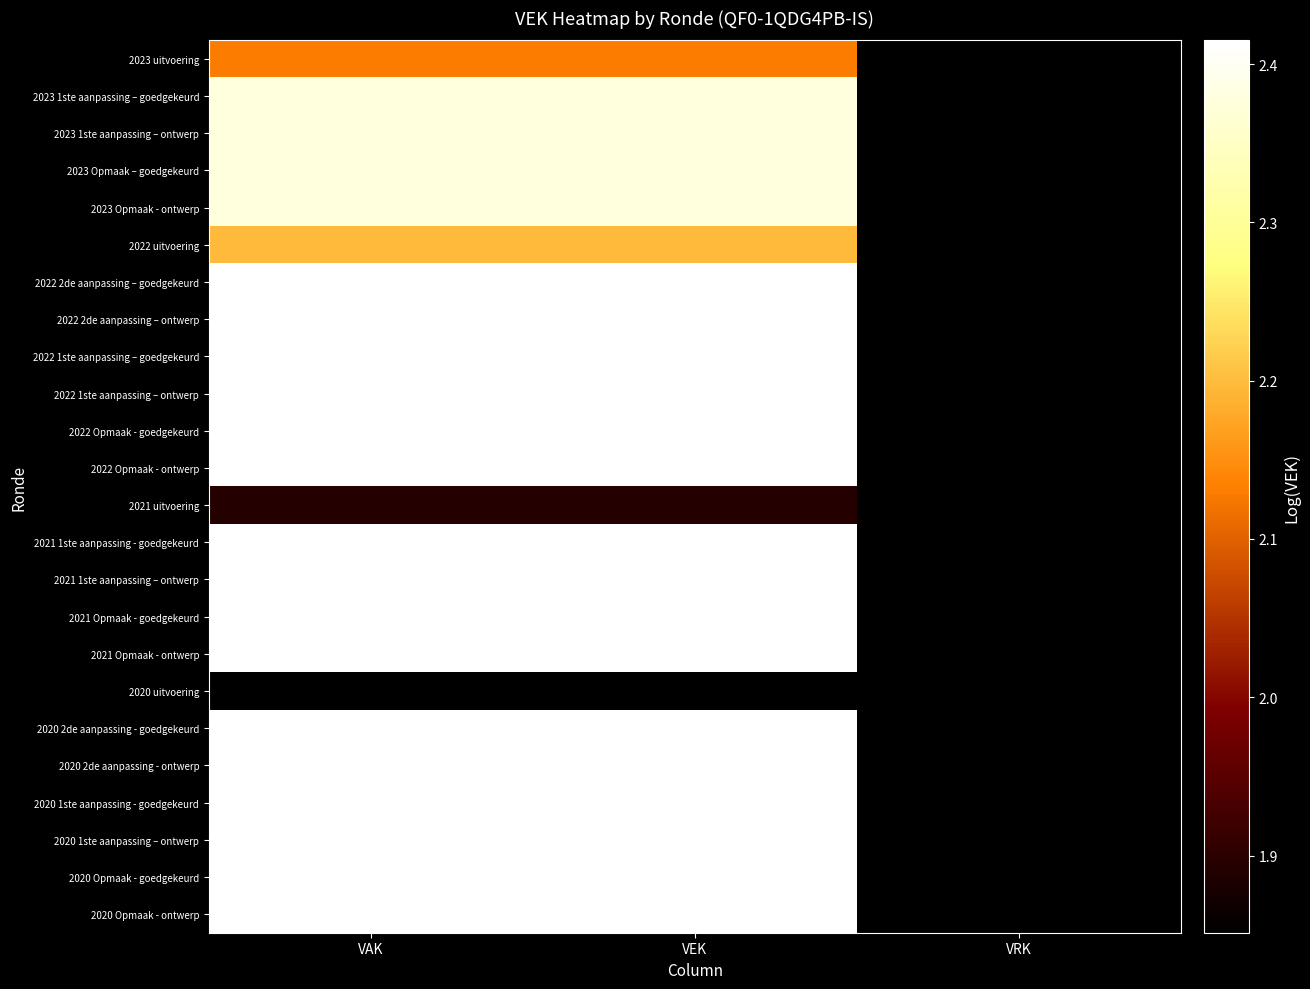

Rank the series by their maximum value, from highest to lowest.

2022 2de aanpassing – goedgekeurd, 2022 2de aanpassing – ontwerp, 2022 1ste aanpassing – goedgekeurd, 2022 1ste aanpassing – ontwerp, 2022 Opmaak - goedgekeurd, 2022 Opmaak - ontwerp, 2021 1ste aanpassing - goedgekeurd, 2021 1ste aanpassing – ontwerp, 2021 Opmaak - goedgekeurd, 2021 Opmaak - ontwerp, 2020 2de aanpassing - goedgekeurd, 2020 2de aanpassing - ontwerp, 2020 1ste aanpassing - goedgekeurd, 2020 1ste aanpassing – ontwerp, 2020 Opmaak - goedgekeurd, 2020 Opmaak - ontwerp, 2023 1ste aanpassing – goedgekeurd, 2023 1ste aanpassing – ontwerp, 2023 Opmaak – goedgekeurd, 2023 Opmaak - ontwerp, 2022 uitvoering, 2023 uitvoering, 2021 uitvoering, 2020 uitvoering